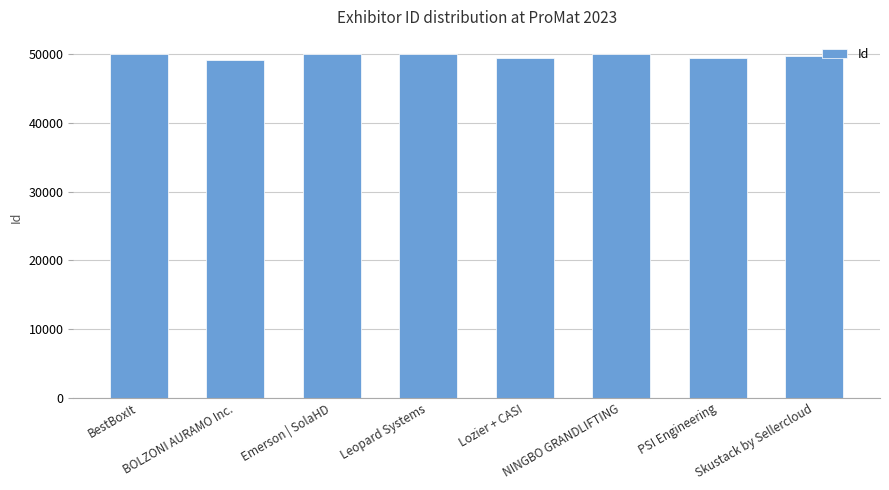

What is the change in value from Emerson | SolaHD to Leopard Systems?

+2